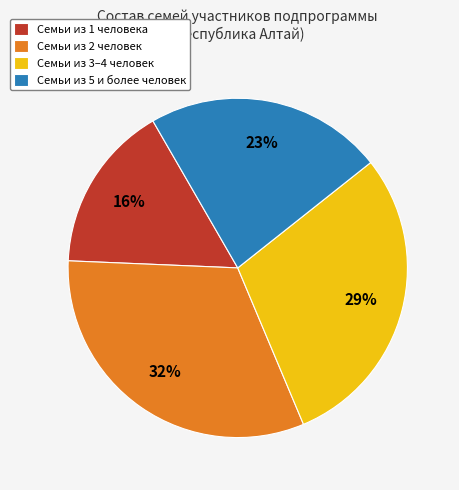

Which slice is the smallest?

Семьи из 1 человека